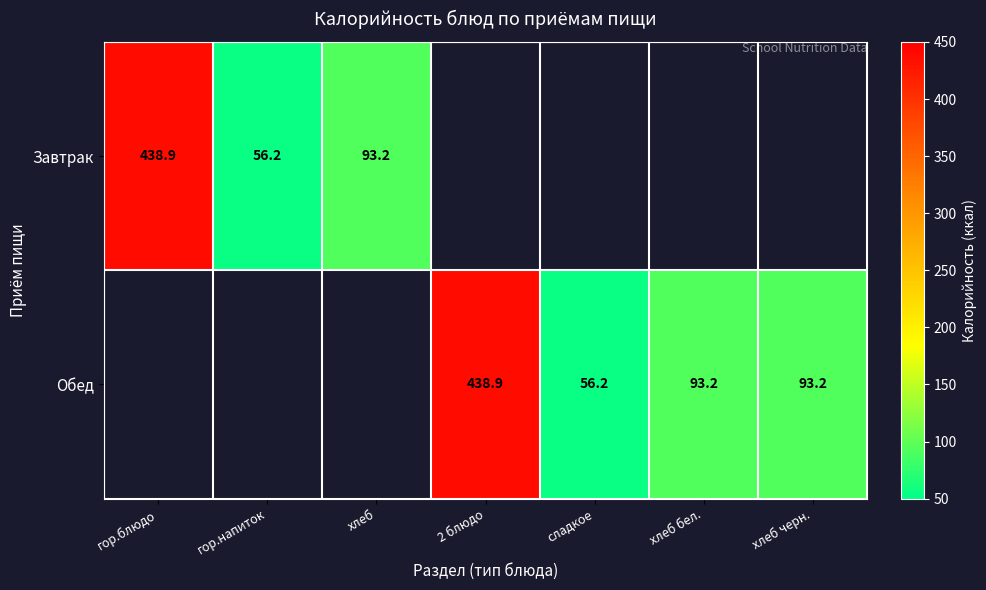

Rank the series by their maximum value, from highest to lowest.

Завтрак, Обед